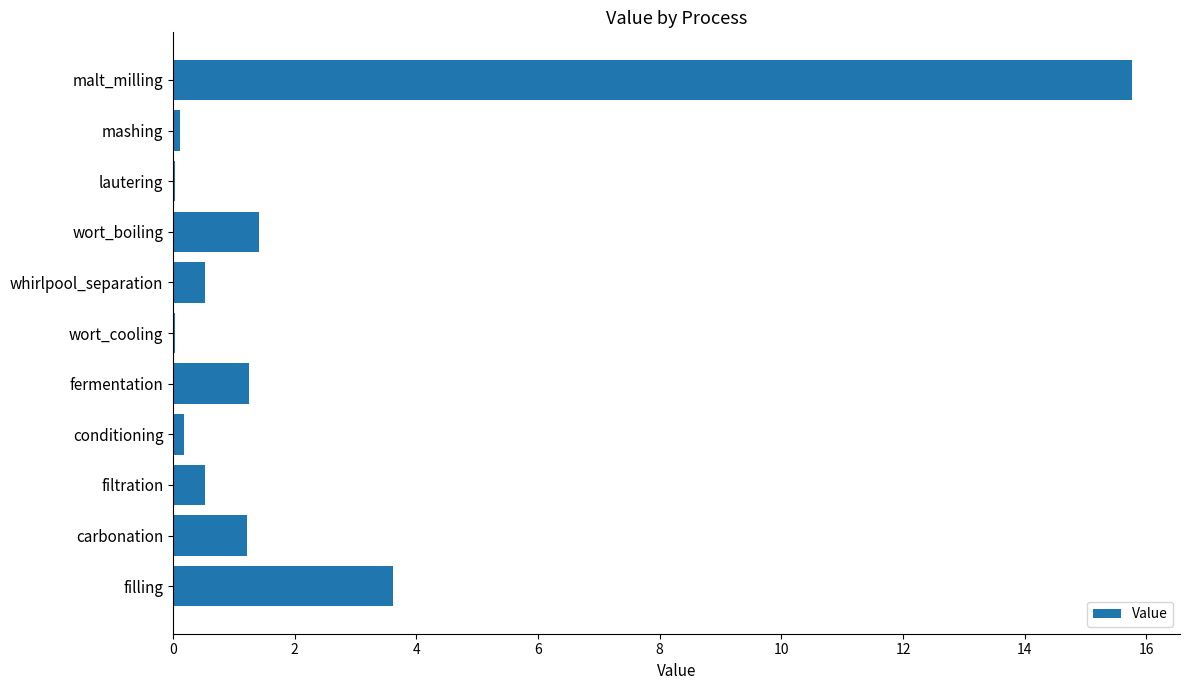

What is the sum of the values at wort_boiling and filling?

5.0